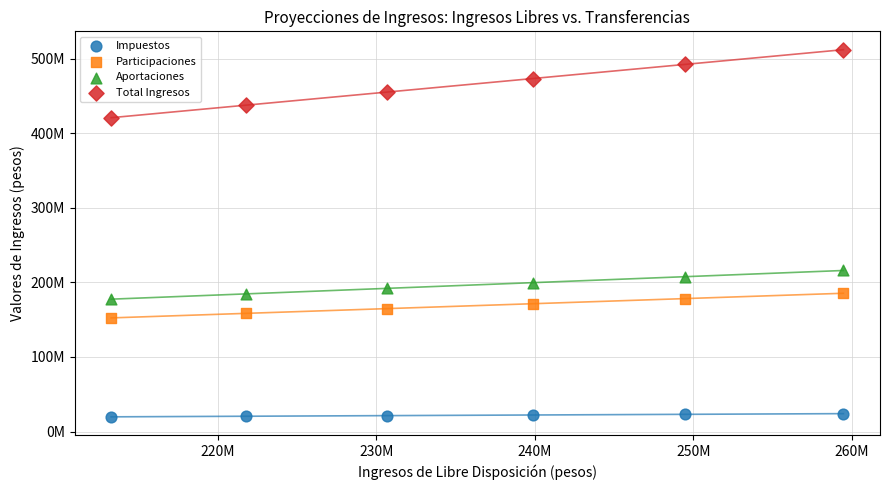

Which series has the widest spread of Y values?

Total Ingresos